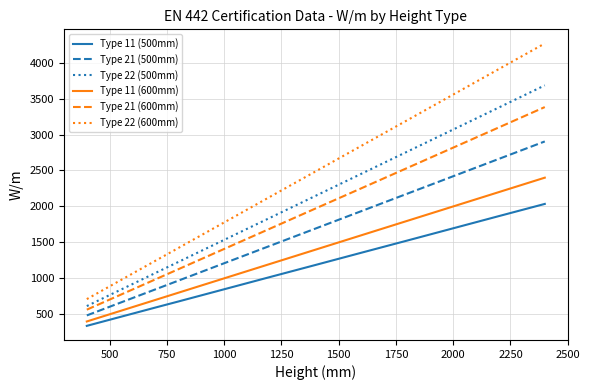

Rank the series by their maximum value, from highest to lowest.

Type 22 (600mm), Type 22 (500mm), Type 21 (600mm), Type 21 (500mm), Type 11 (600mm), Type 11 (500mm)